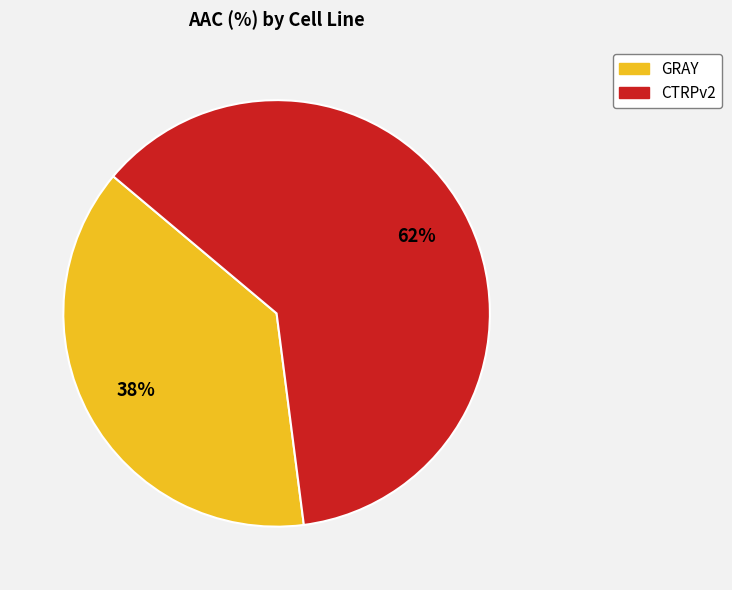

Does CTRPv2 represent more than half of the total?

Yes